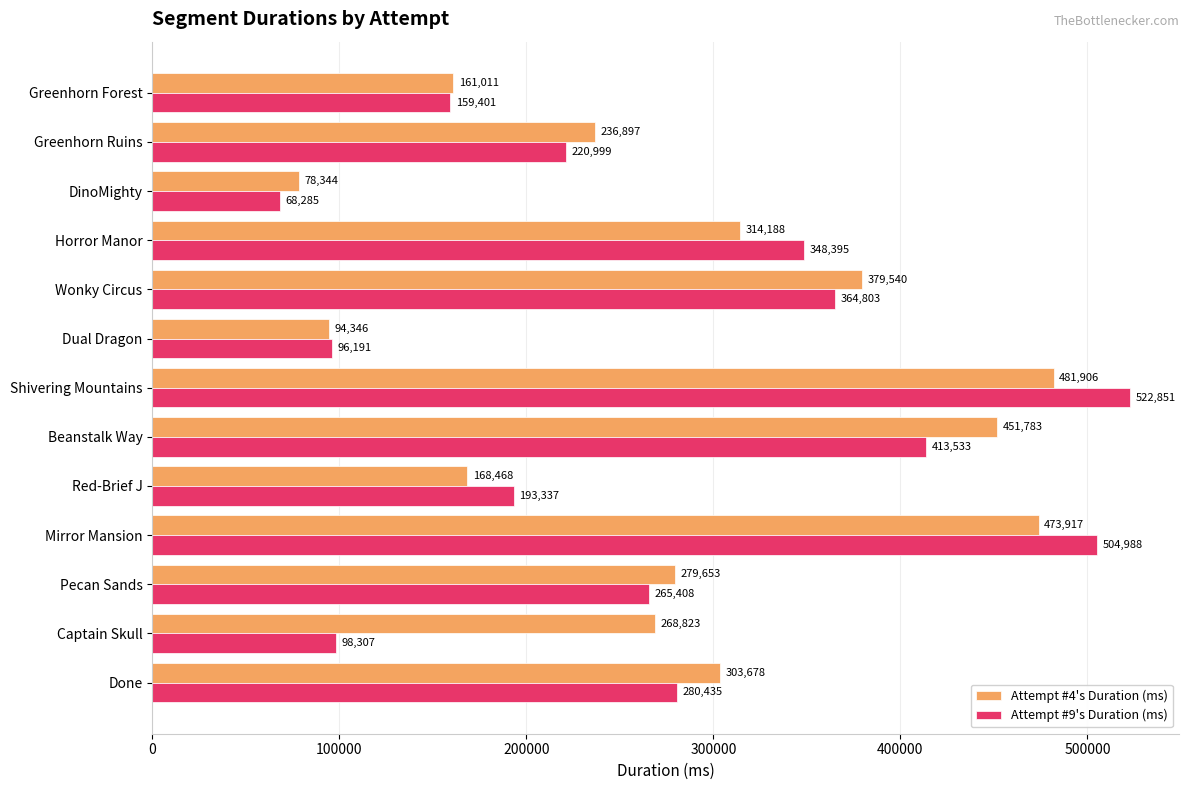

Is it true that Attempt #4's Duration (ms) equals 78344 at DinoMighty?

True